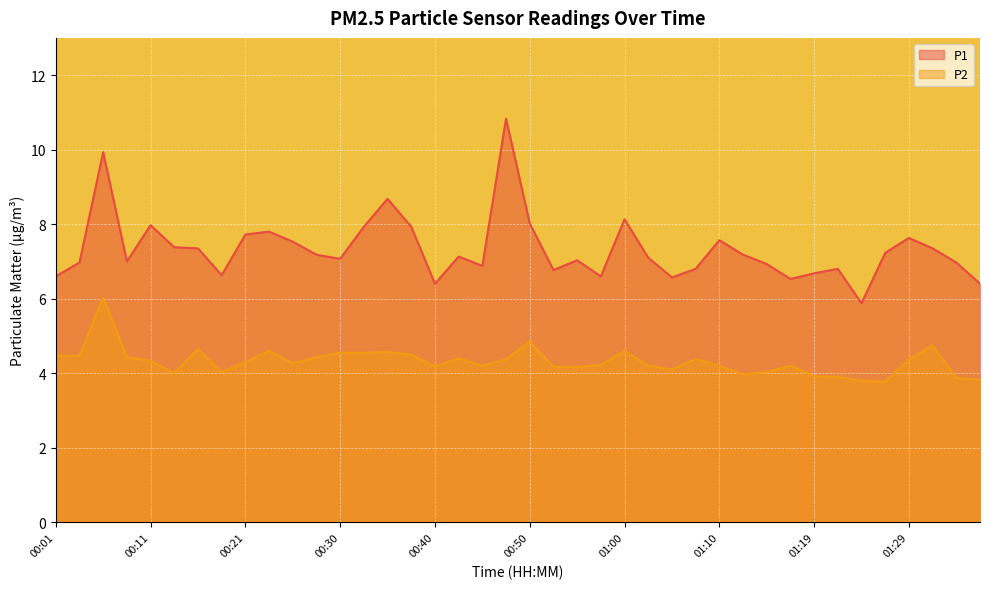

Between 00:18 and 01:27, which is larger?

01:27